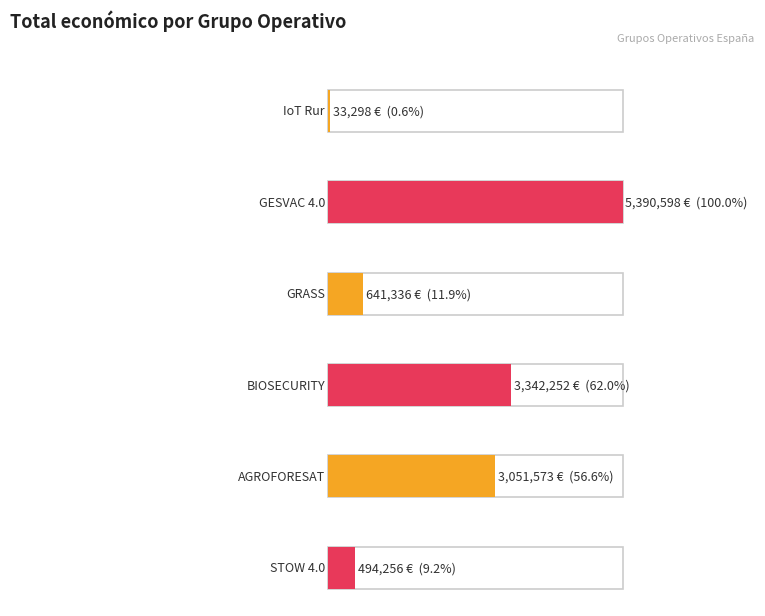

Which has a higher value, BIOSECURITY or IoT Rur?

BIOSECURITY